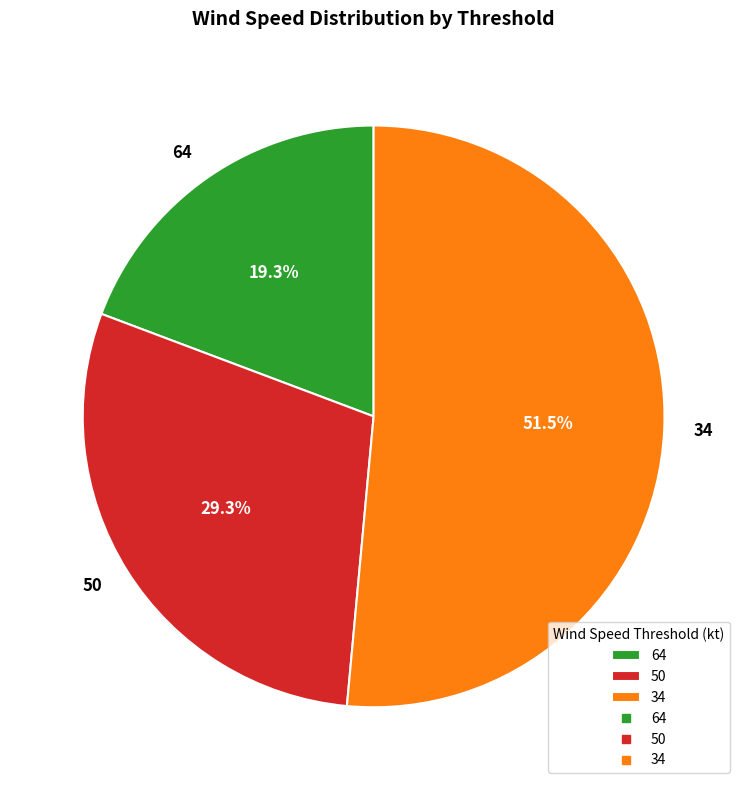

Which category has the biggest portion of the pie?

34